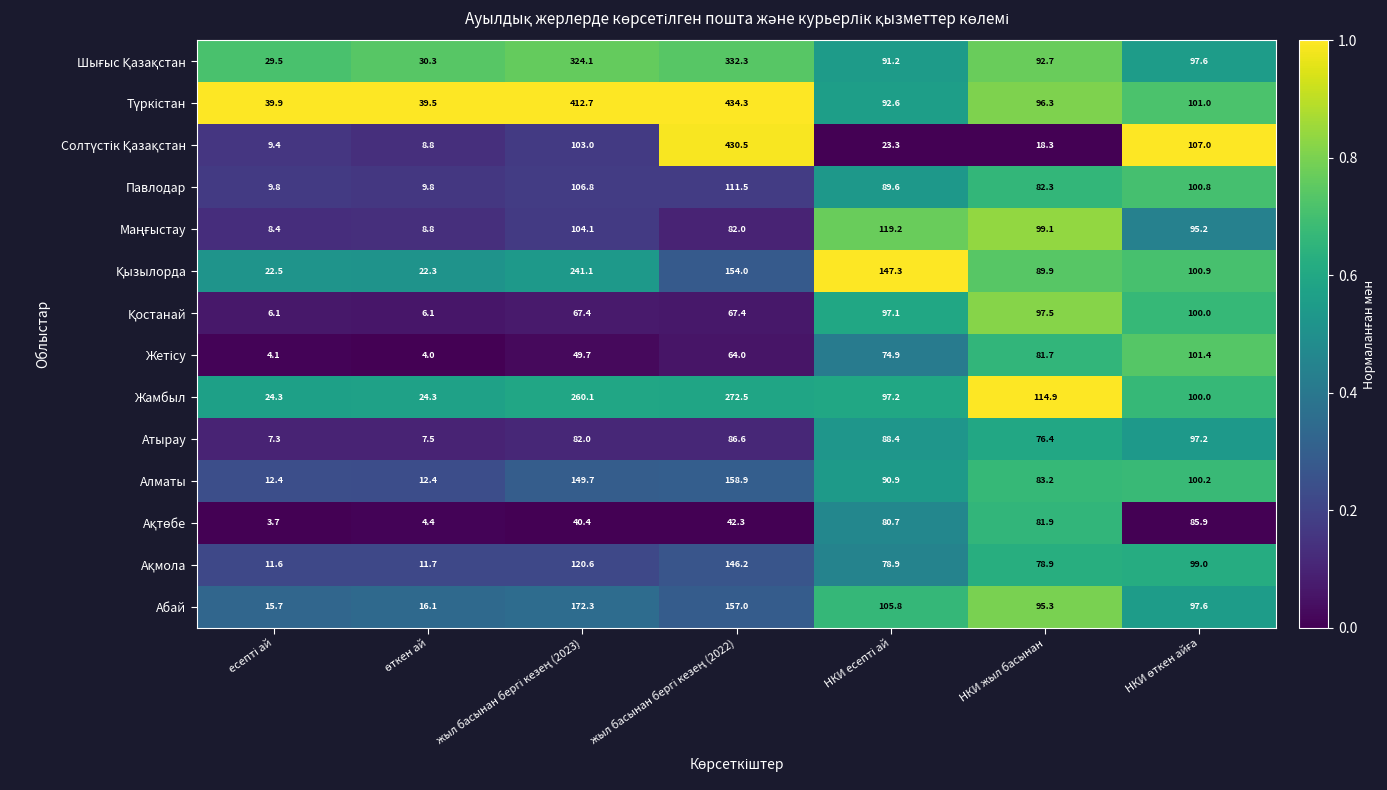

What is the difference between the second highest and second lowest values in the Атырау series?

80.9